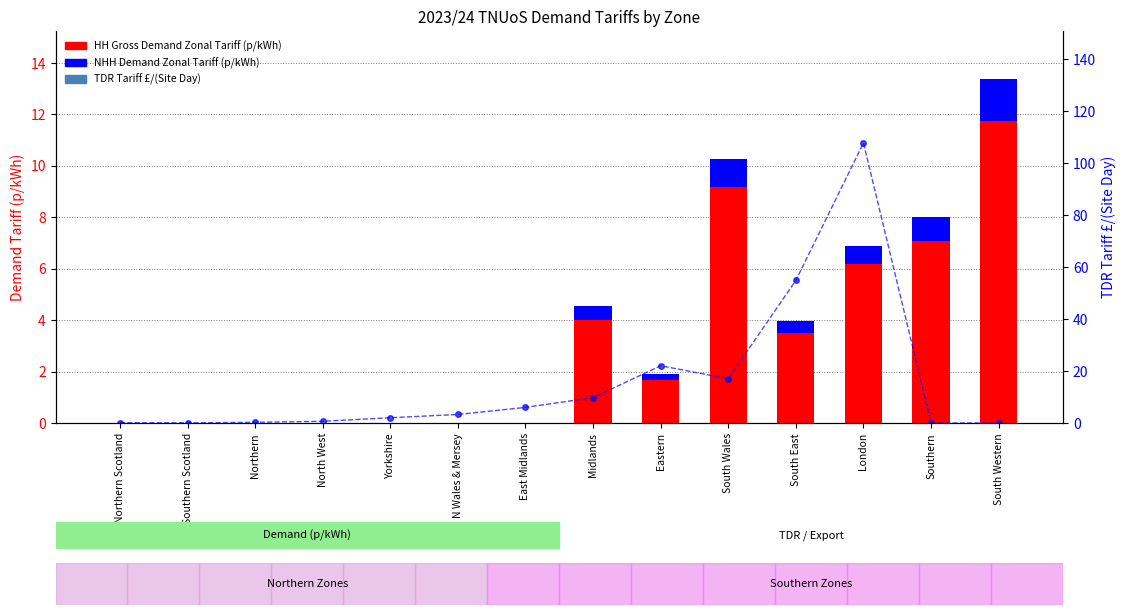

Rank the categories by HH Gross Demand Zonal Tariff (p/kWh) value from highest to lowest.

South Western, South Wales, Southern, London, Midlands, South East, Eastern, Northern Scotland, Southern Scotland, Northern, North West, Yorkshire, N Wales & Mersey, East Midlands